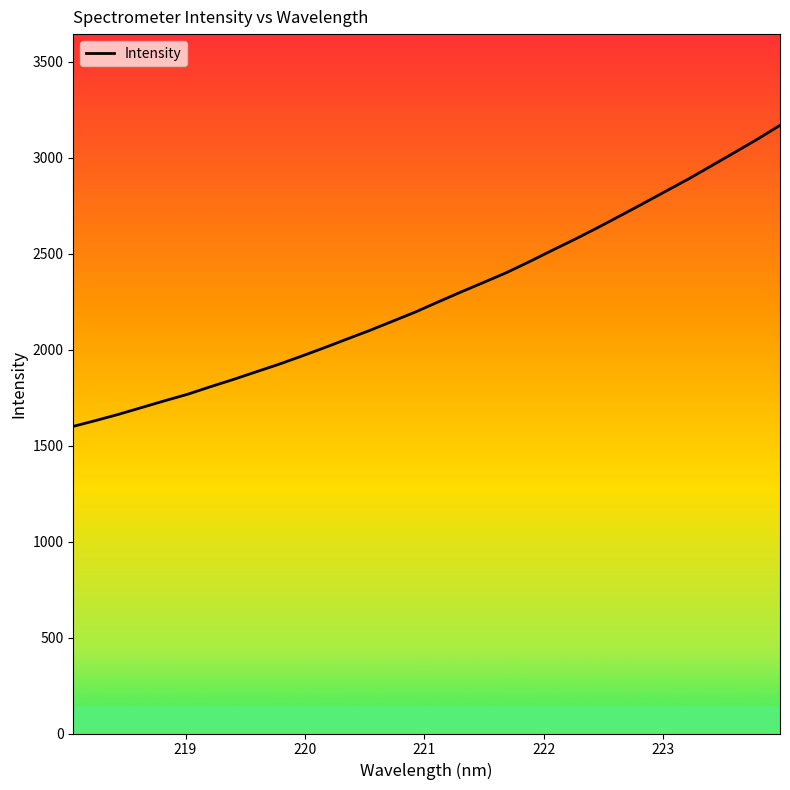

Reading right to left, extract all data points from this chart.

3168.8	3096.2	3026.9	2958.7	2890.6	2826.5	2762.1	2698.8	2636.0	2575.6	2517.5	2458.6	2401.7	2350.9	2300.6	2249.0	2196.2	2148.3	2100.5	2055.4	2009.8	1965.9	1923.4	1883.9	1844.1	1806.4	1767.3	1733.5	1698.6	1663.6	1631.2	1600.4